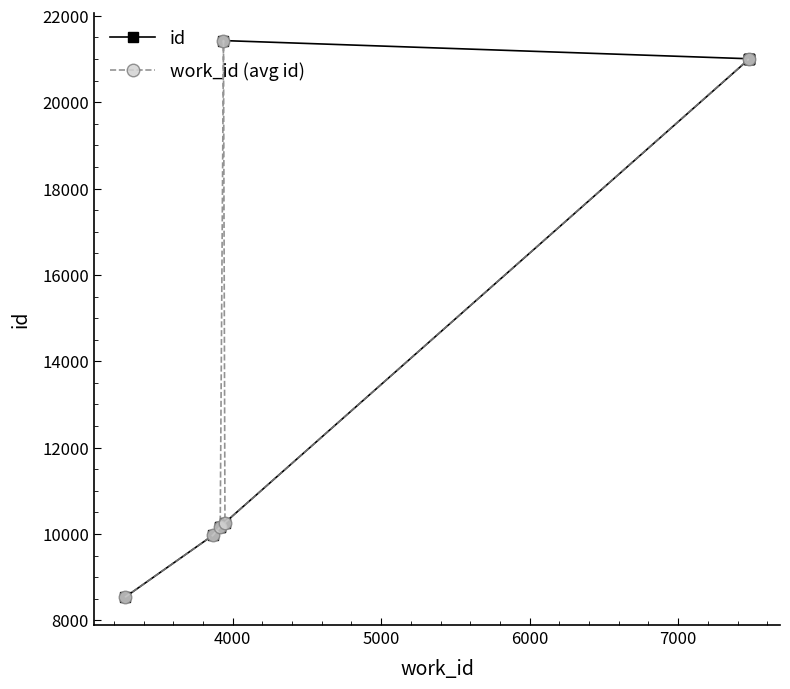

What is the minimum value shown in the chart?

8536